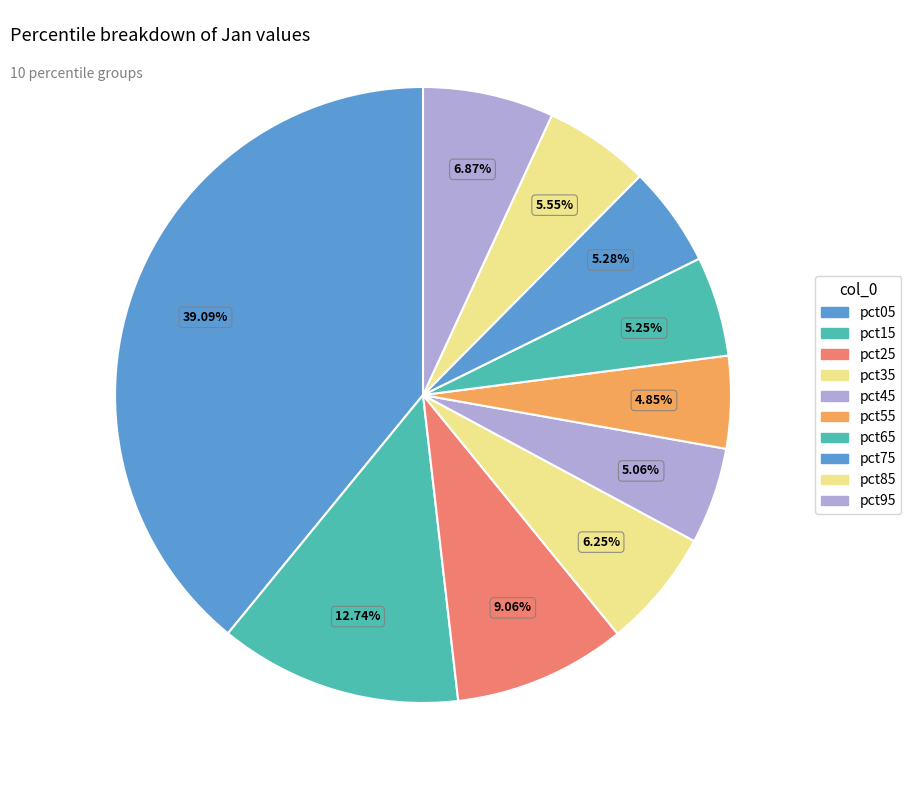

Count the number of slices in the pie.

10